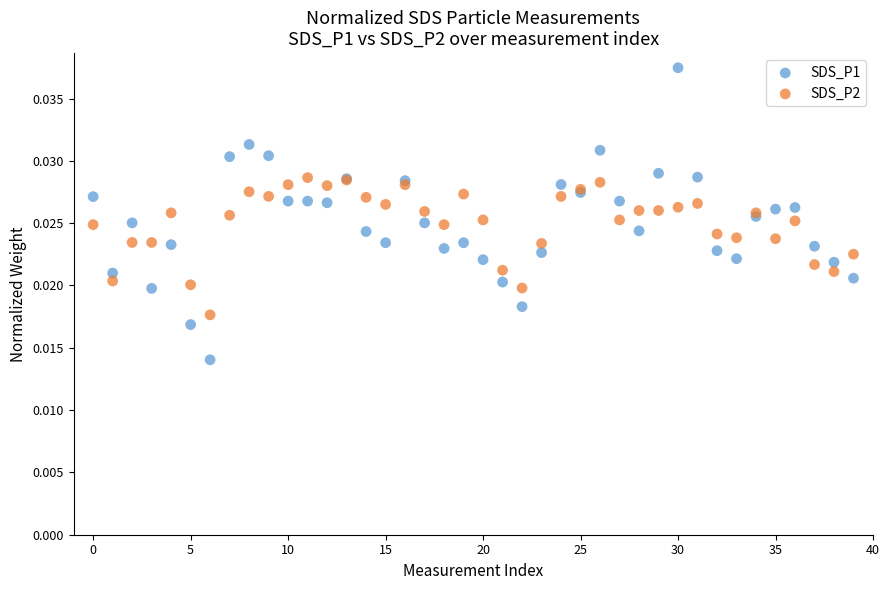

What are all the series names shown in the legend?

SDS_P1, SDS_P2